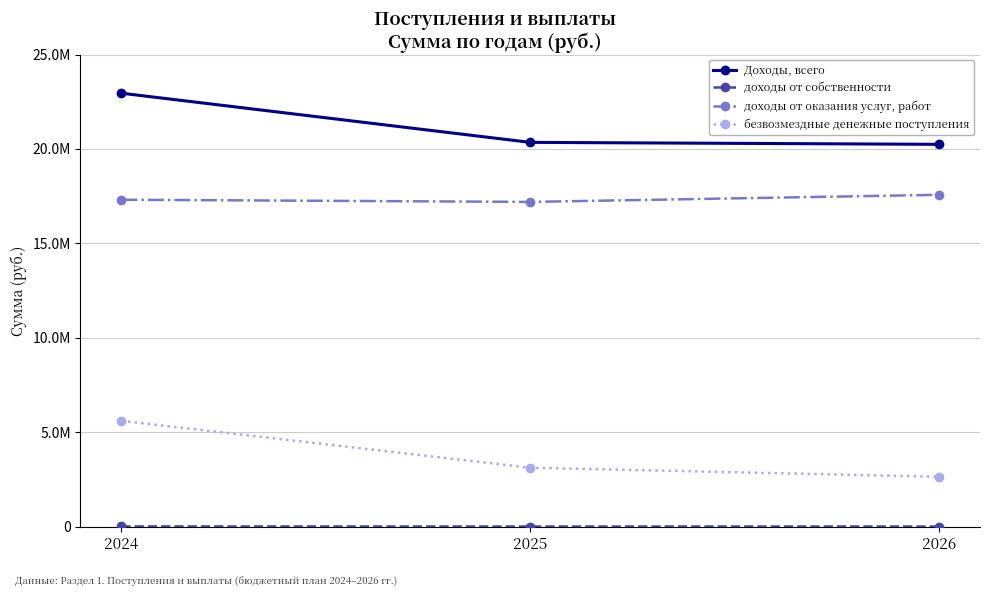

Is this an area chart (filled region under the line)?

No